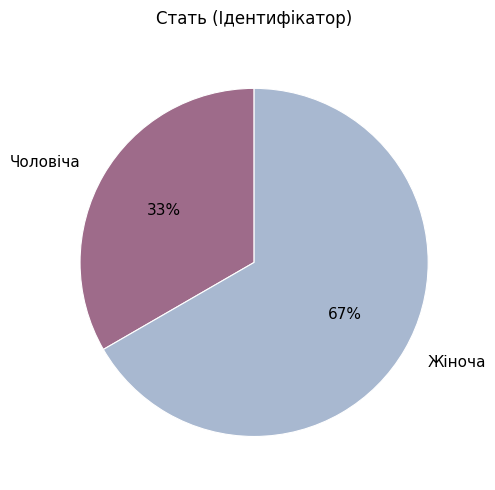

To the nearest percent, what percentage of the pie is Чоловіча?

33%